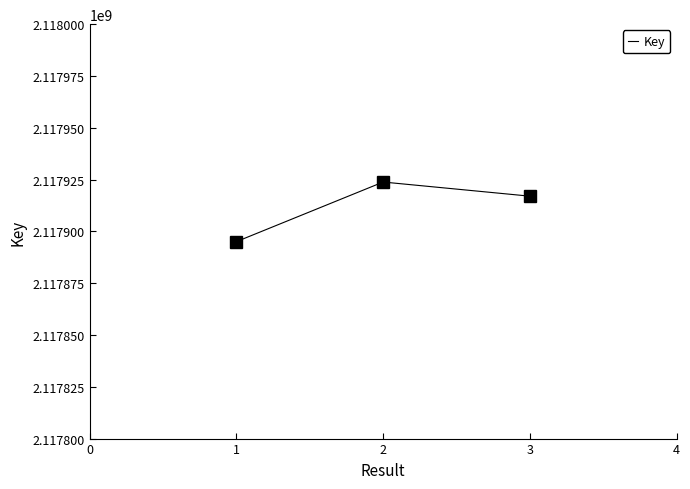

Rank the categories by value from lowest to highest.

1, 3, 2